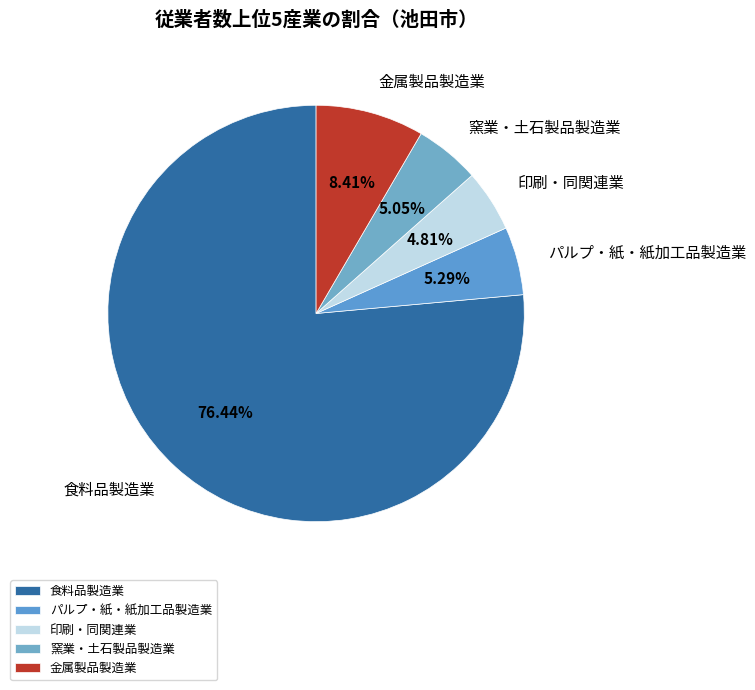

To the nearest percent, what percentage of the pie is パルプ・紙・紙加工品製造業?

5%